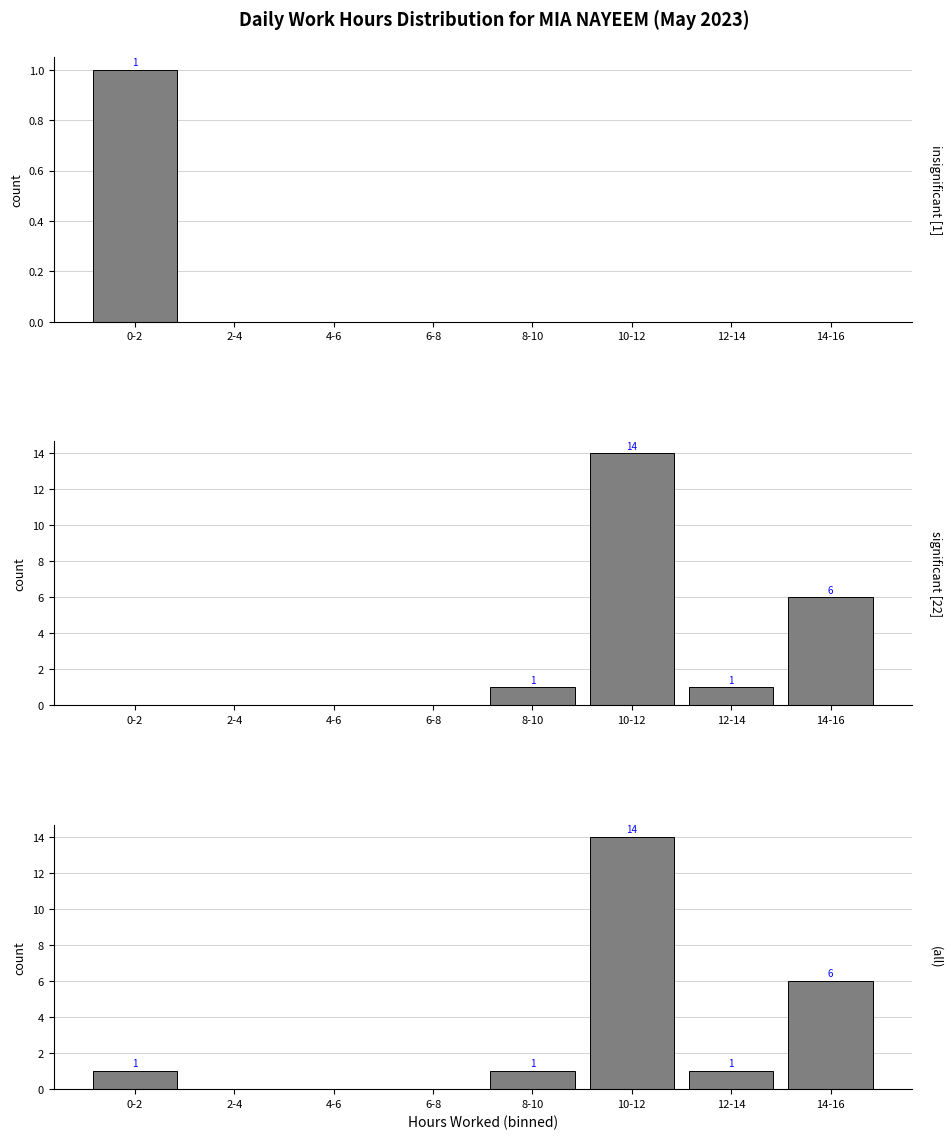

Does the chart contain any negative values?

No